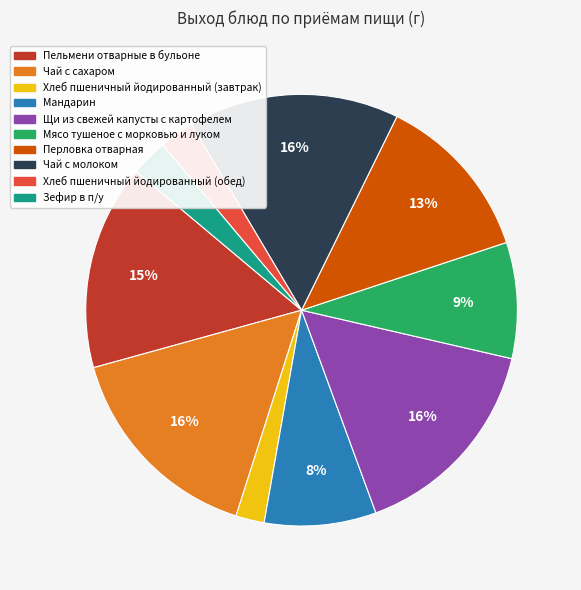

To the nearest percent, what percentage of the pie is Чай с молоком?

16%